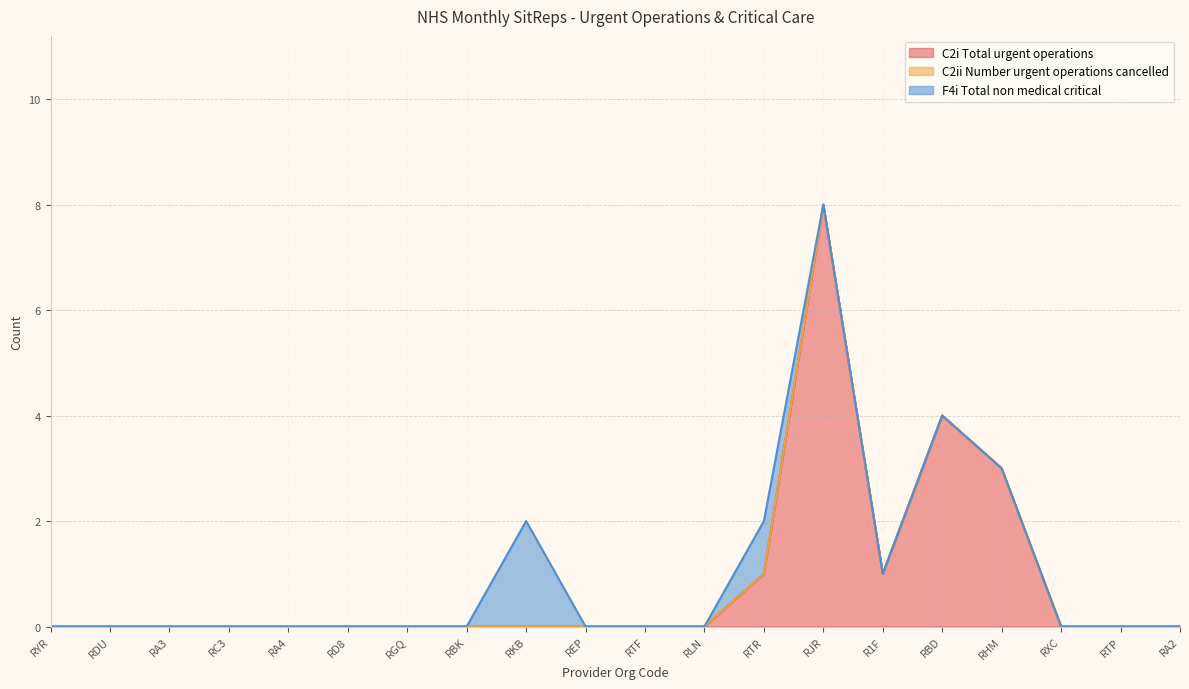

Is it true that F4i Total non medical critical equals 0 at RA3?

True